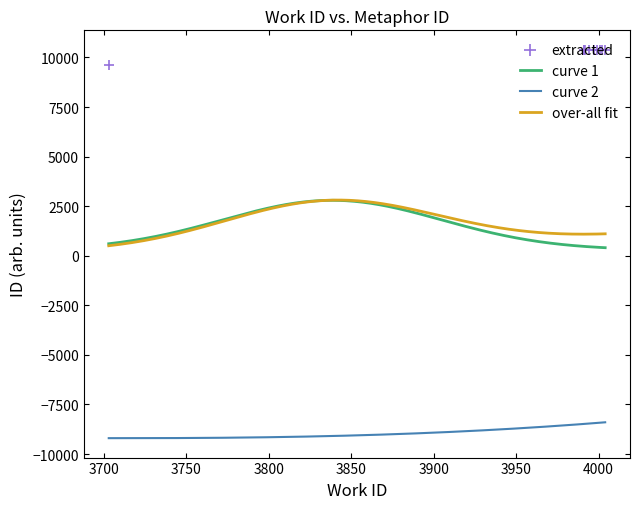

Which has a higher value, 3991 or 3997?

3997